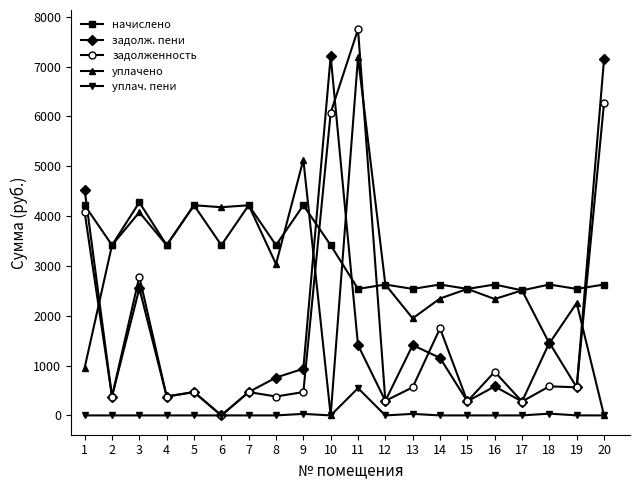

What is the value of the начислено point at the 14th from the left?

2626.7